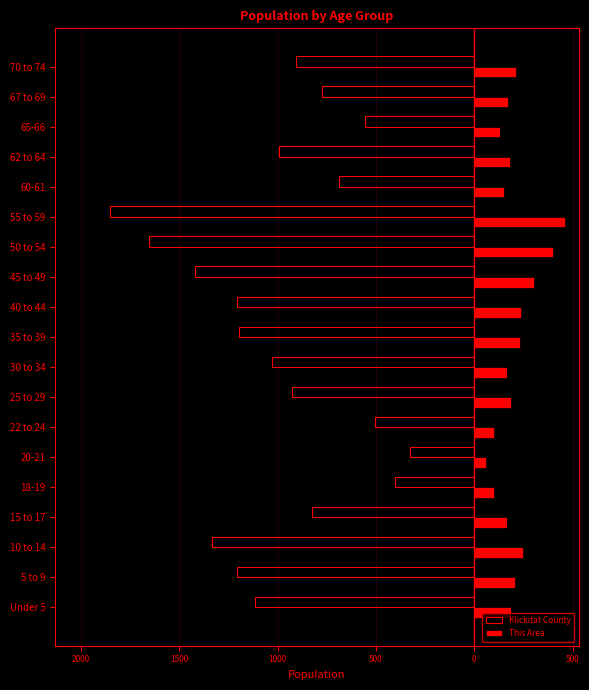

What are all the series names shown in the legend?

Klickitat County, This Area